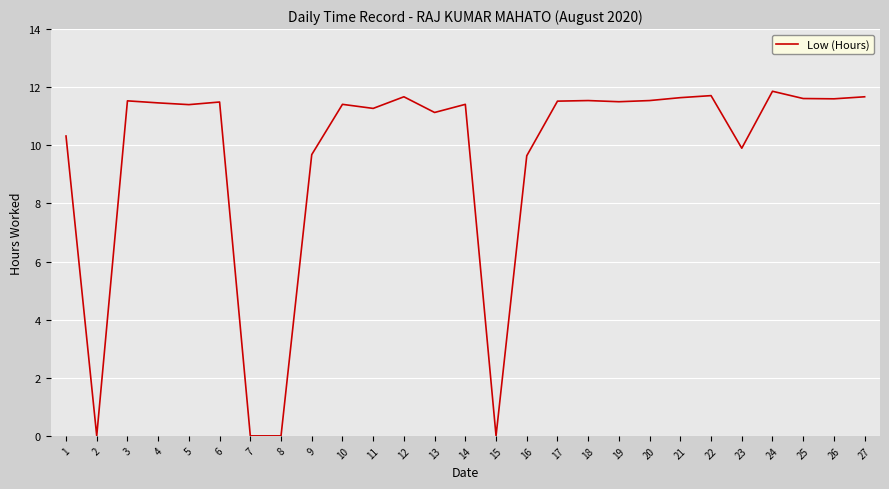

What is the sum of the values at 18 and 24?

23.4